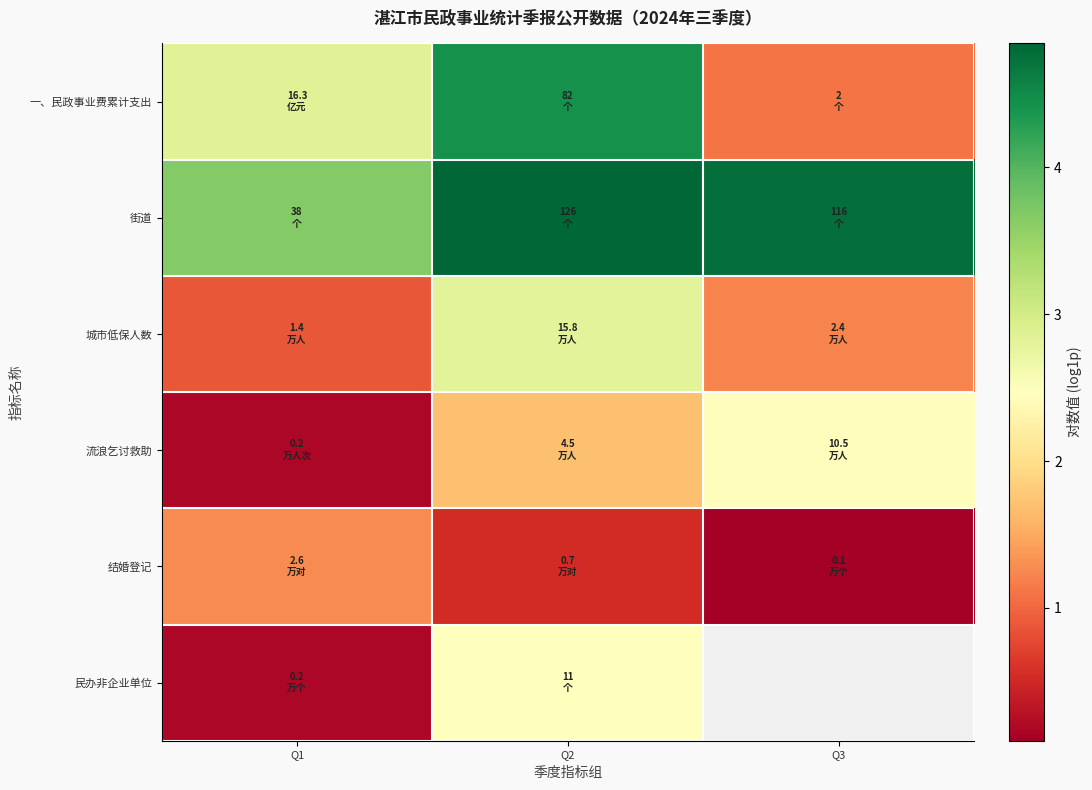

At how many categories does at least one series exceed 1?

3